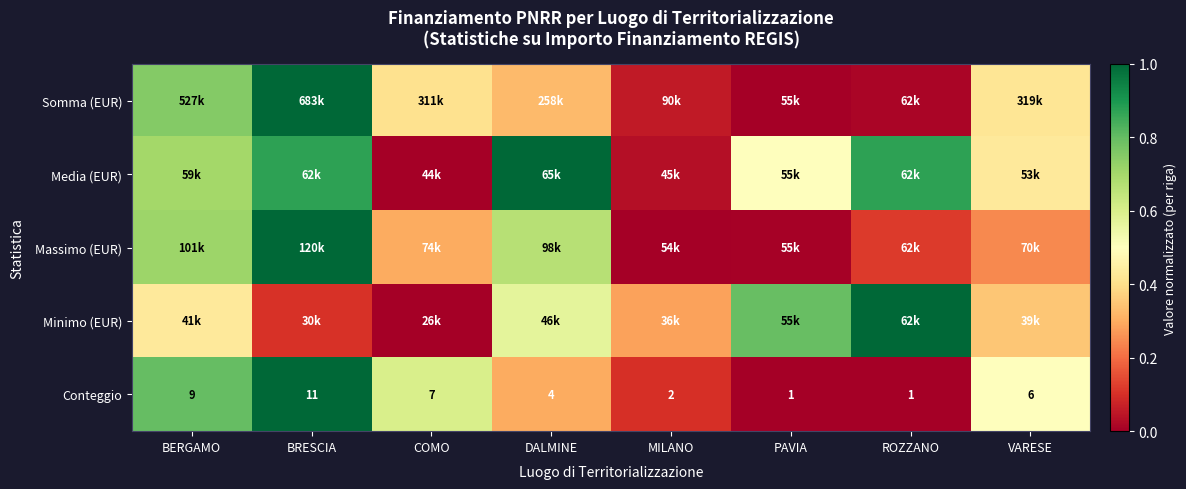

What is the approximate value of Somma (EUR) at BRESCIA?

1.0